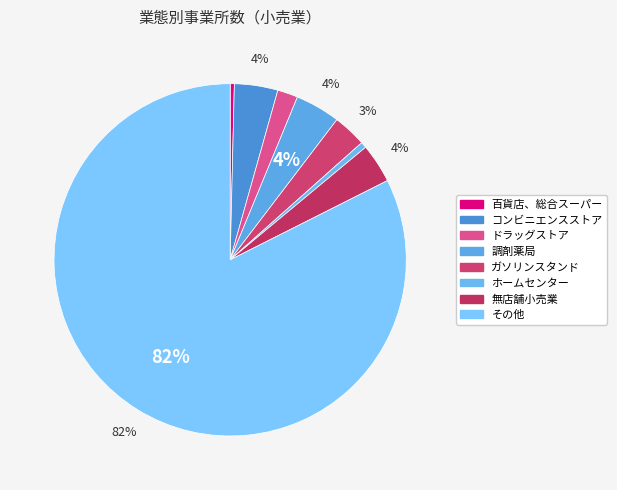

Which category has the smallest portion of the pie?

百貨店、総合スーパー